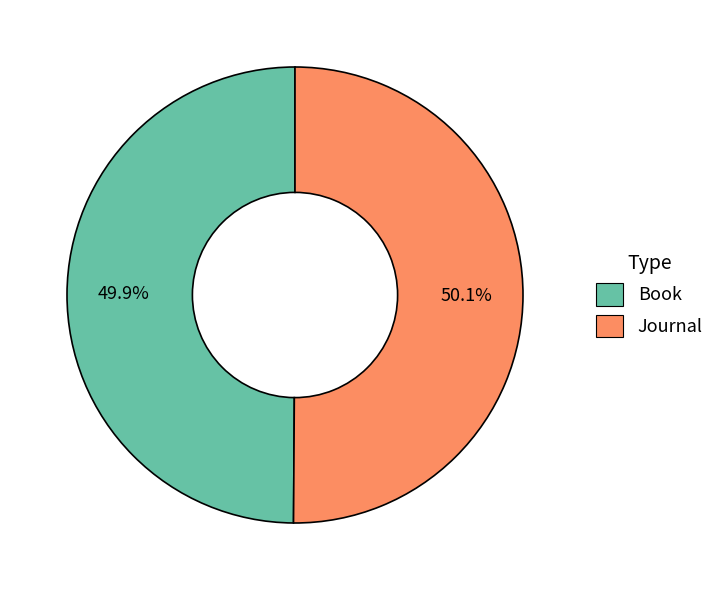

How much of the chart is everything except Book?

50.1%